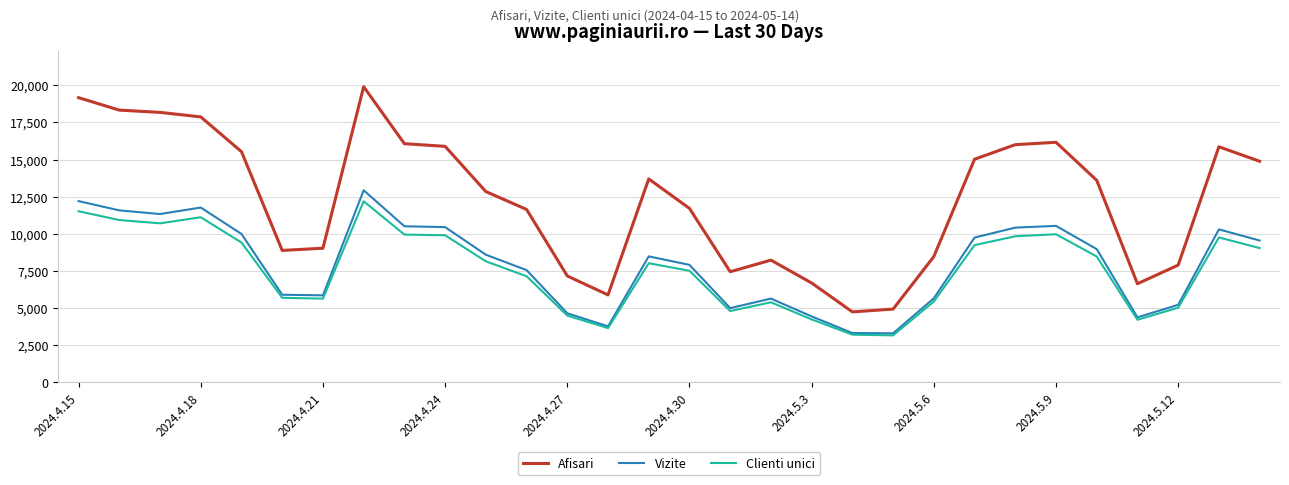

Which series has the widest spread of values?

Afisari